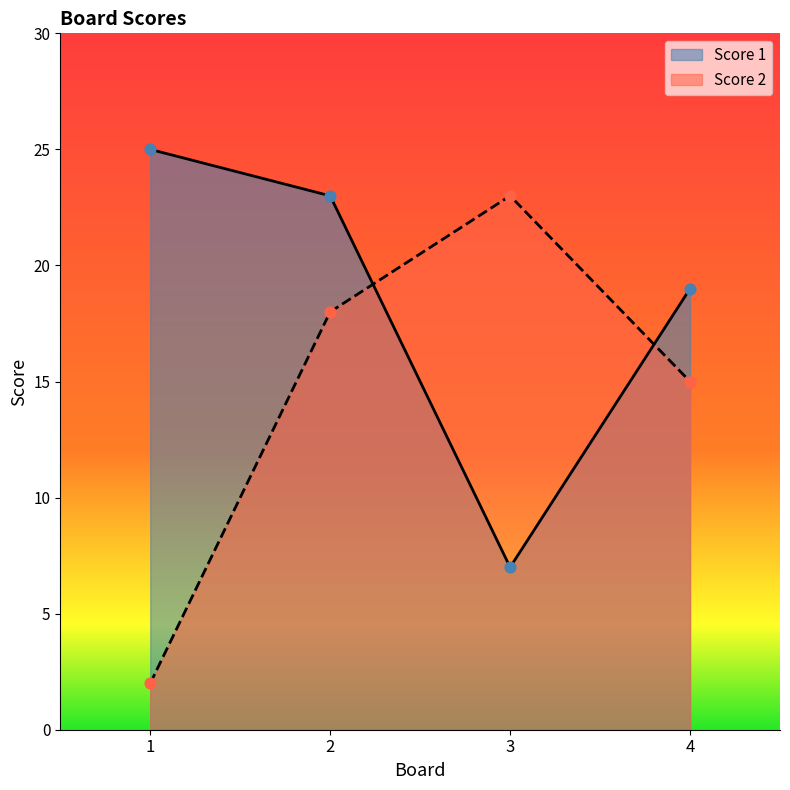

What are all the series names shown in the legend?

Score 1, Score 2